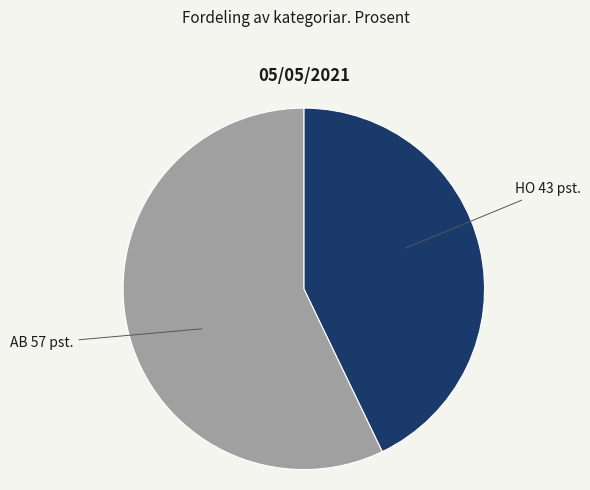

Is there a majority slice in this chart?

Yes